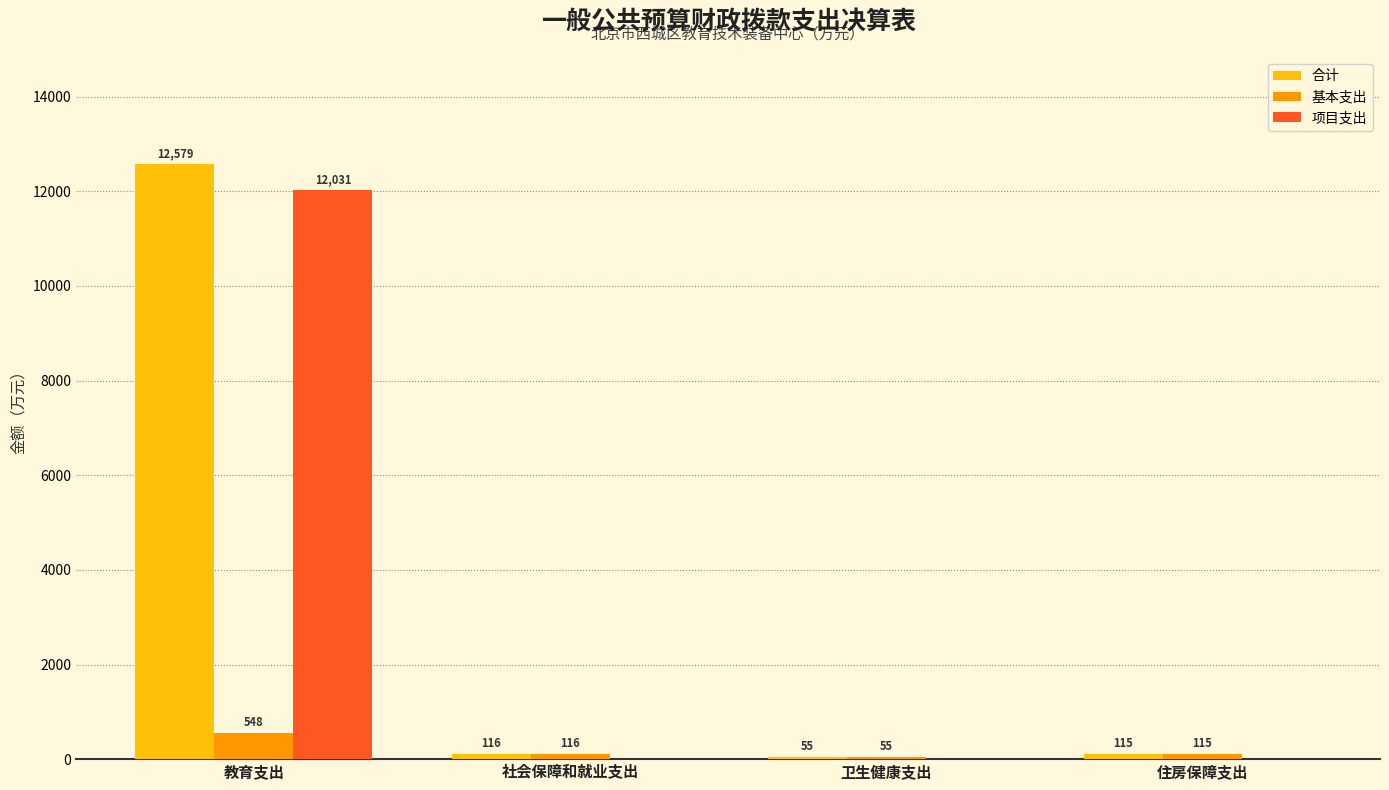

At which label does 合计 reach its peak?

教育支出